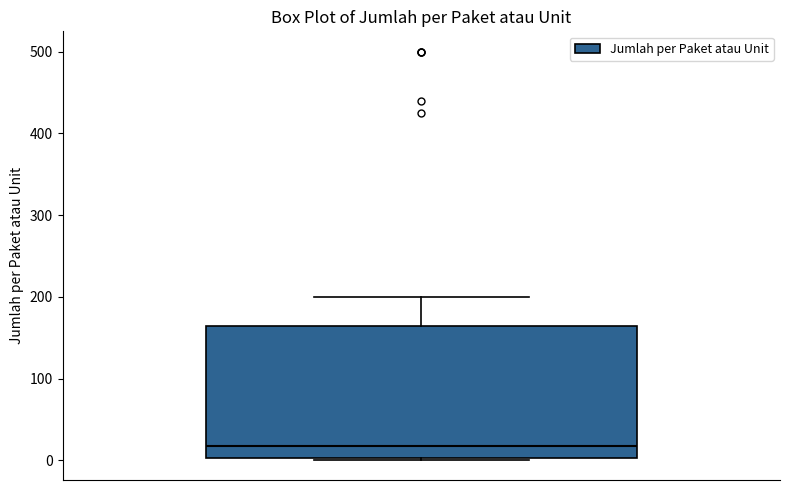

Read this box plot against the y-axis: the position of the median line, the range covered by the box, and the ends of both whiskers. The values are not printed on the chart, so give them approximately, as read against the axis.

median 20, box 0 to 170, whiskers 0 to 200